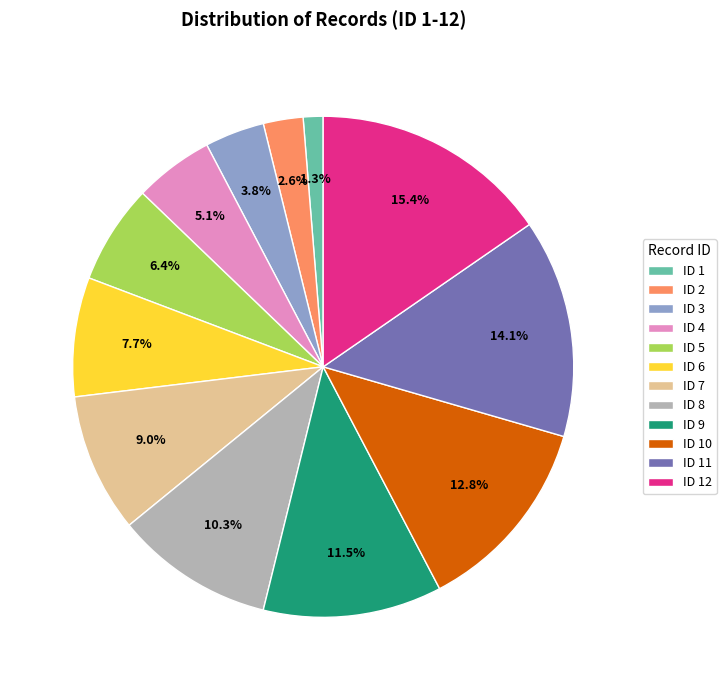

What is the ratio of the value at ID 11 to the value at ID 12?

0.9